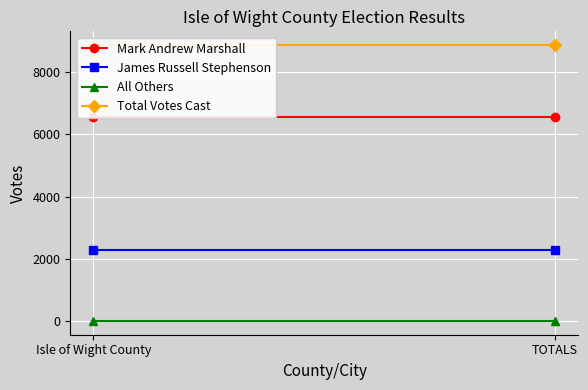

Which has a higher value, TOTALS or Isle of Wight County?

TOTALS